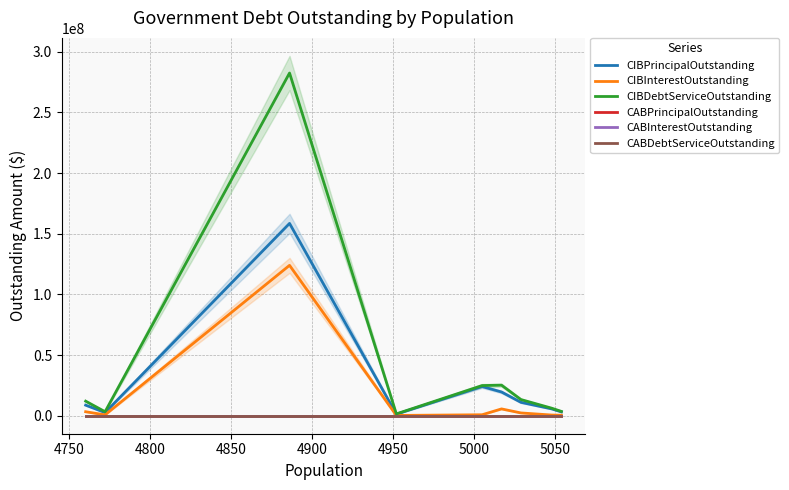

What is the spread (max minus min) of values at 4950?

1514827.4